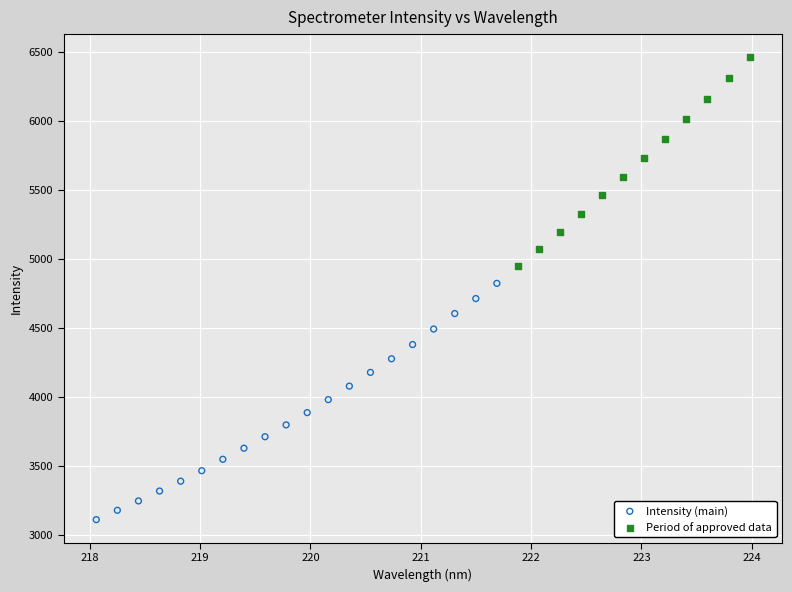

Which series contains the lowest Y value?

Intensity (main)